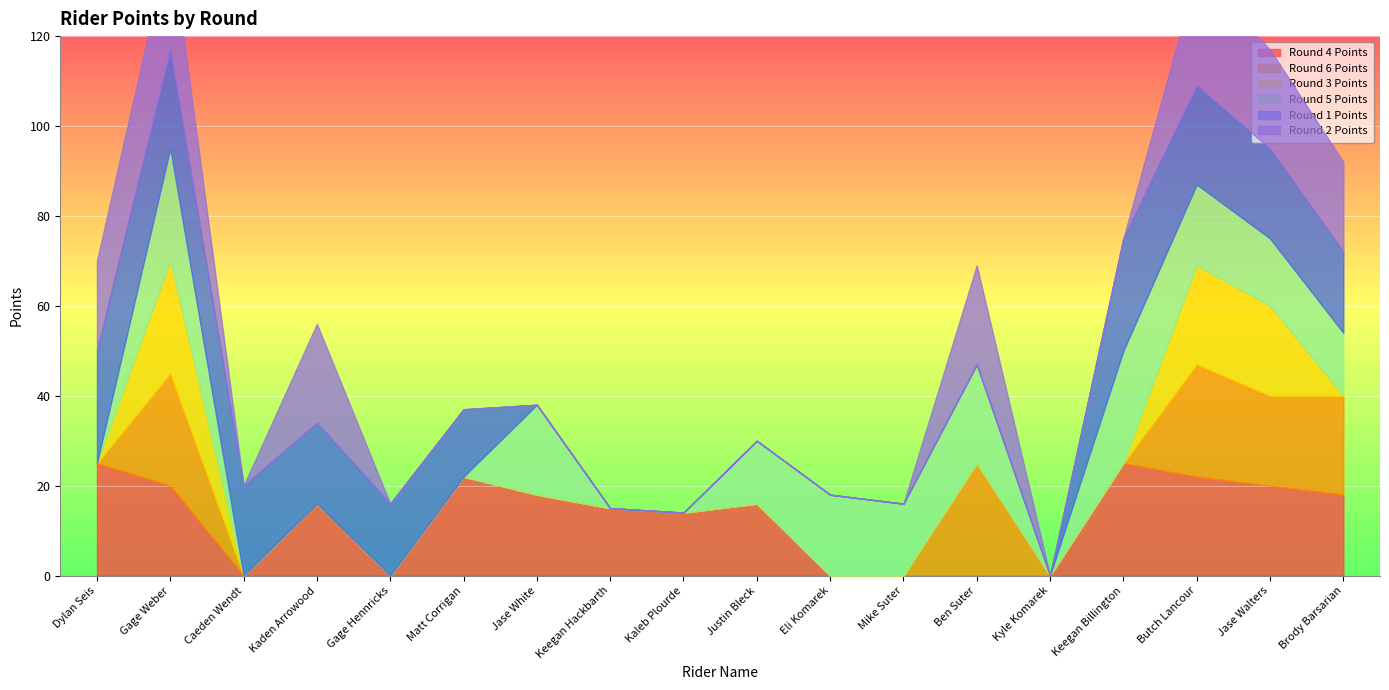

What is the label of the 9th point from the left?

Kaleb Plourde